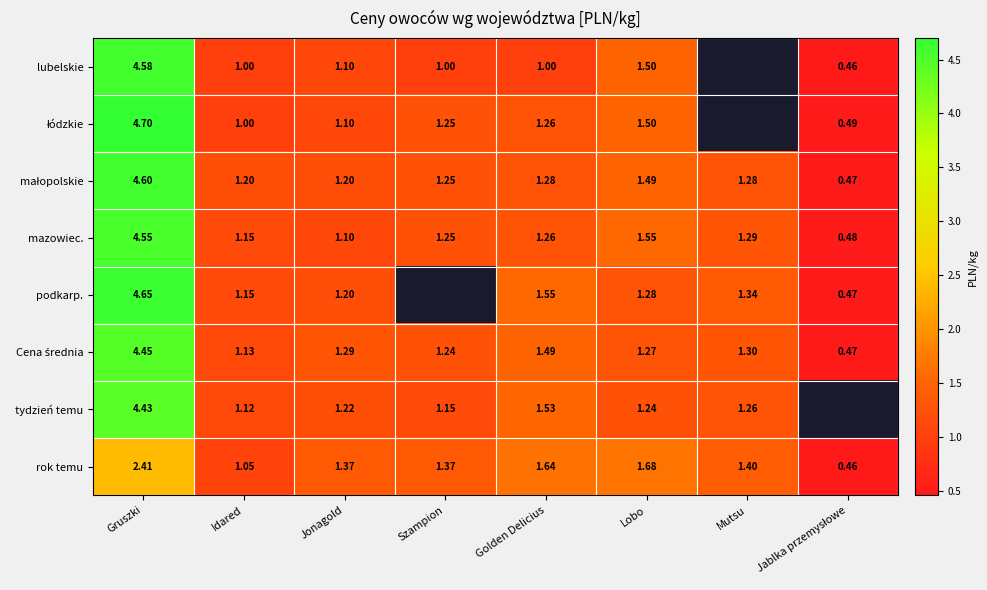

Between Jonagold and Golden Delicius, which series saw the biggest shift?

podkarp.